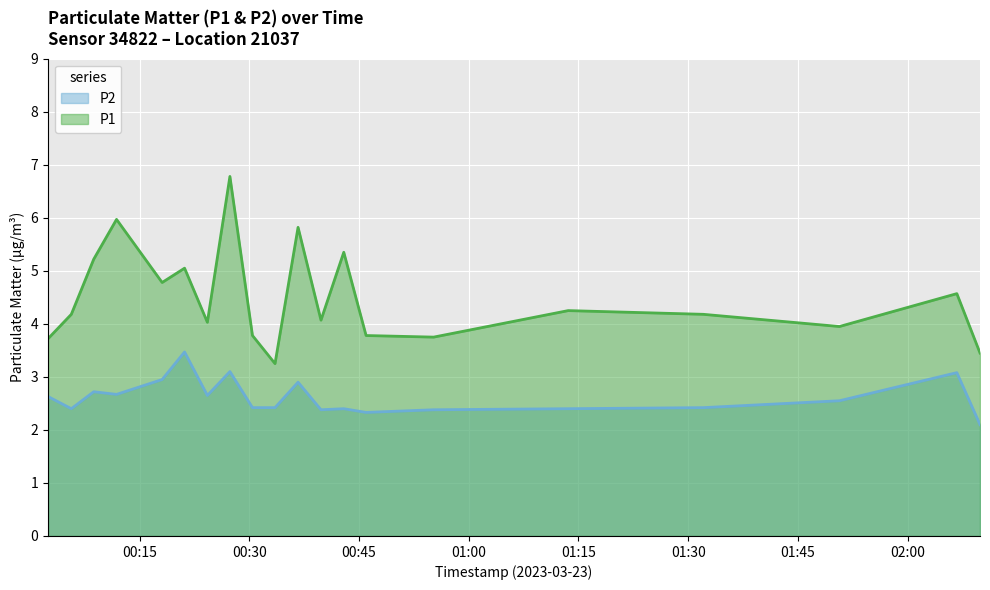

True or false: P2 and P1 cross at least once.

False